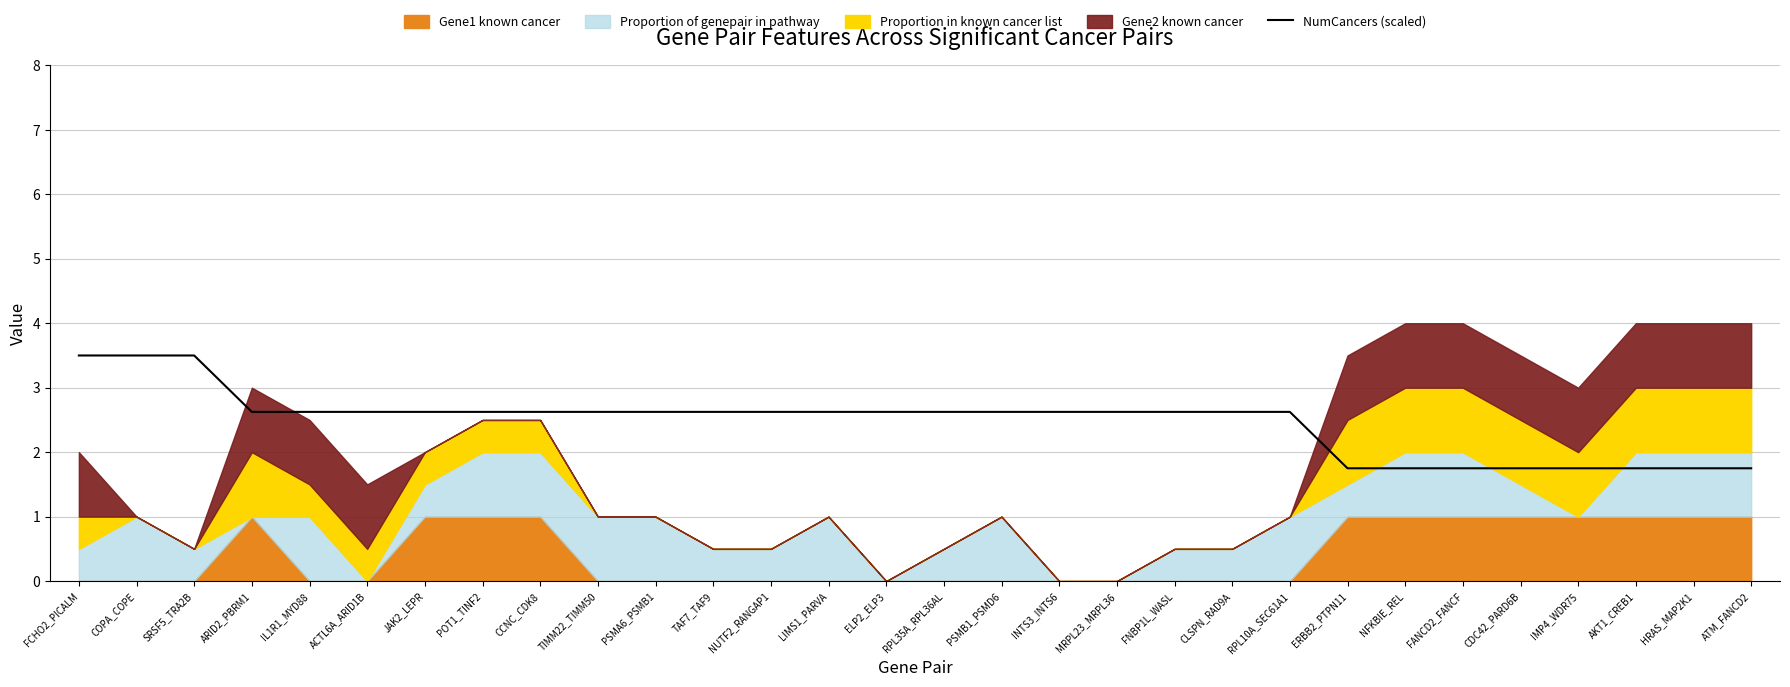

At which label is the value closest to 2?

ERBB2_PTPN11